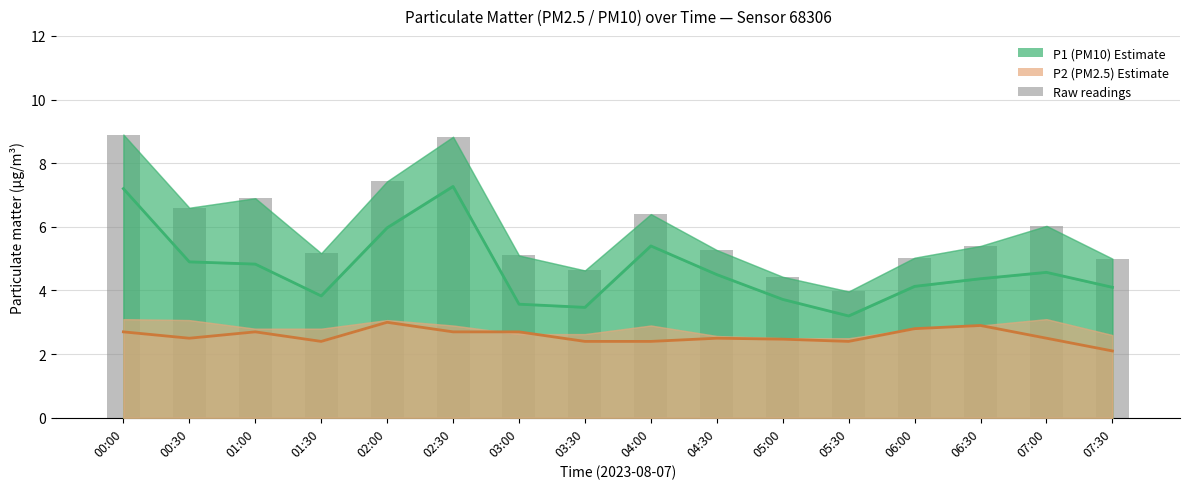

Which category has the highest value across all series?

02:30